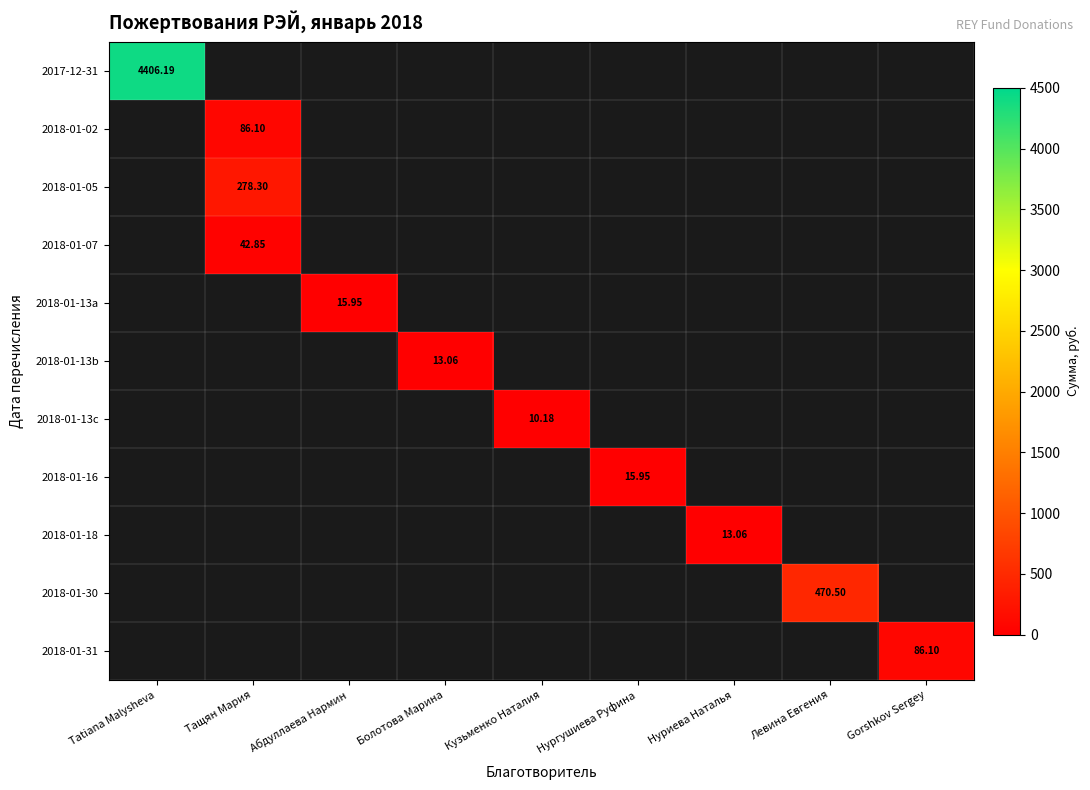

What is the minimum value shown in the chart?

10.2